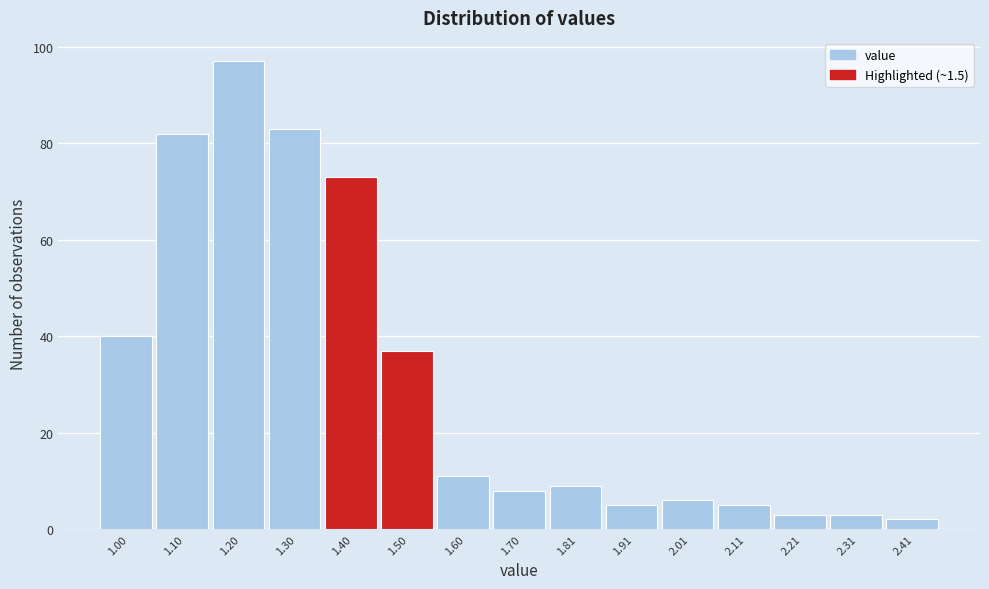

Reading left to right, what are all the values shown in this chart?

40	82	97	83	73	37	11	8	9	5	6	5	3	3	2